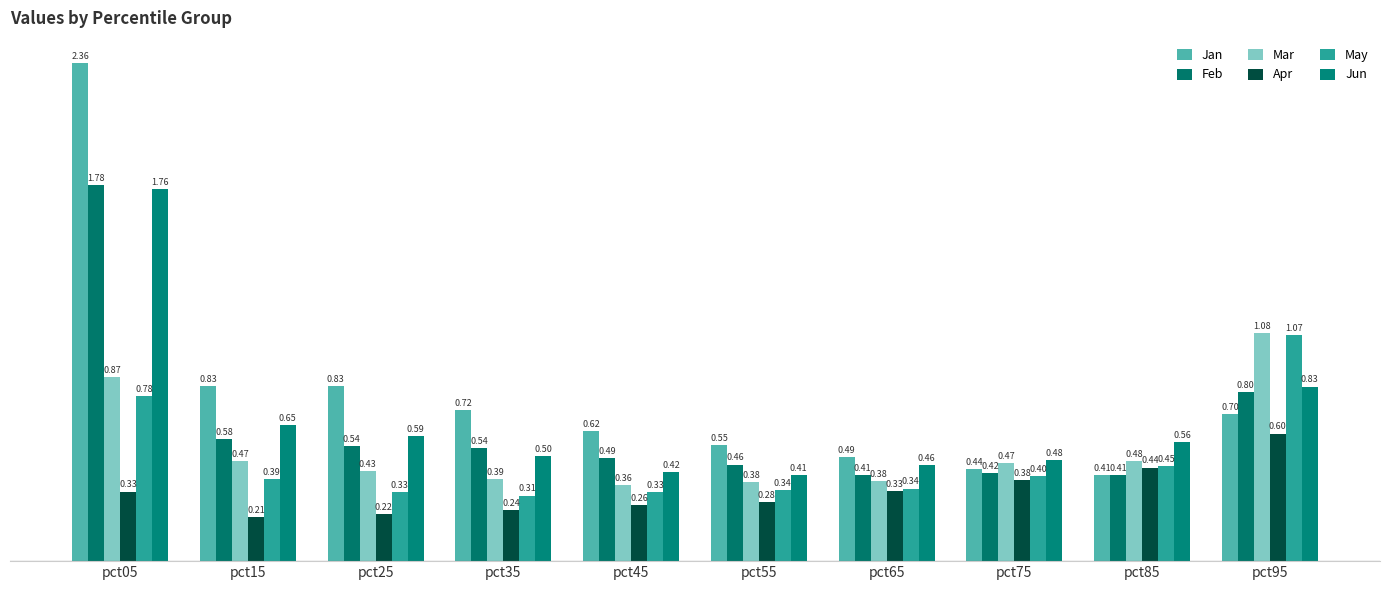

Which series has the widest spread of values?

Jan